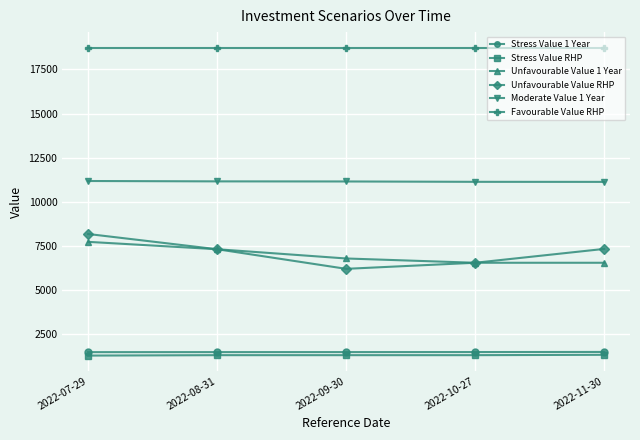

At how many categories does at least one series exceed 14099?

5